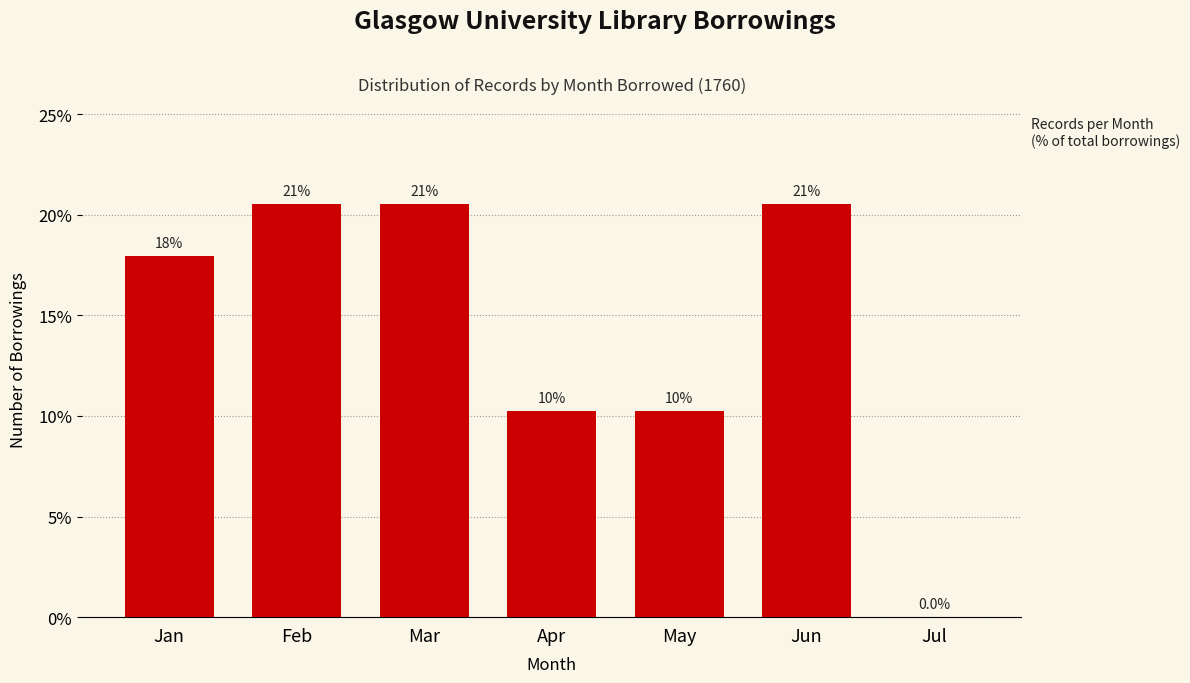

Are the bars horizontal?

No